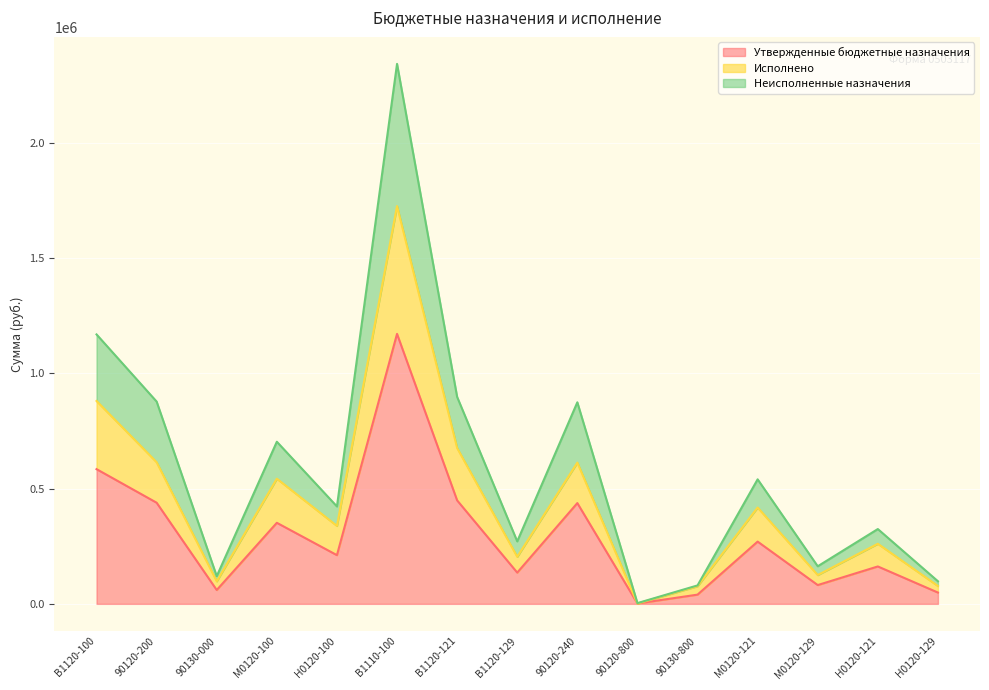

At which category is the sum across all series the highest?

В1110-100